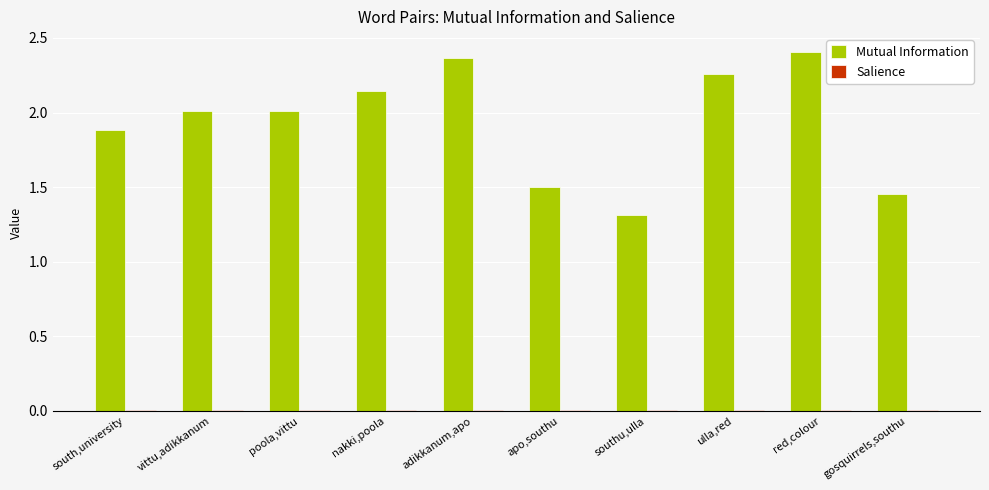

Which series has the largest total across all categories?

Mutual Information